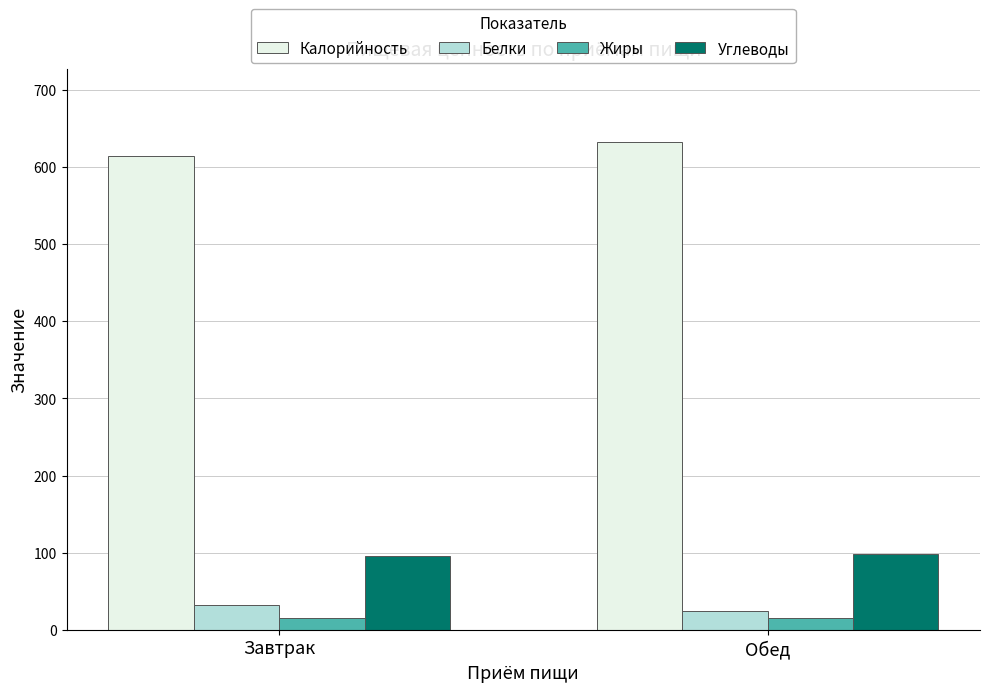

What is the sum of all Жиры values?

30.3